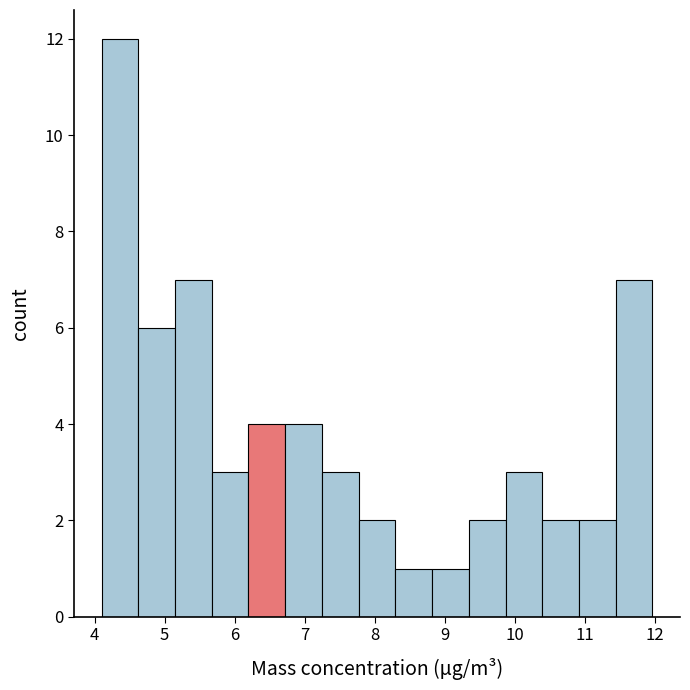

Reading left to right, transcribe this chart: for each bar, give the range it covers on the x-axis and its height. Neither the bar edges nor the heights are printed on the chart, so give them approximately, as read against the axes.

4.1 to 4.6: 12
4.6 to 5.1: 6
5.1 to 5.7: 7
5.7 to 6.2: 3
6.2 to 6.7: 4
6.7 to 7.2: 4
7.2 to 7.8: 3
7.8 to 8.3: 2
8.3 to 8.8: 1
8.8 to 9.3: 1
9.3 to 9.9: 2
9.9 to 10.4: 3
10.4 to 10.9: 2
10.9 to 11.4: 2
11.4 to 12.0: 7